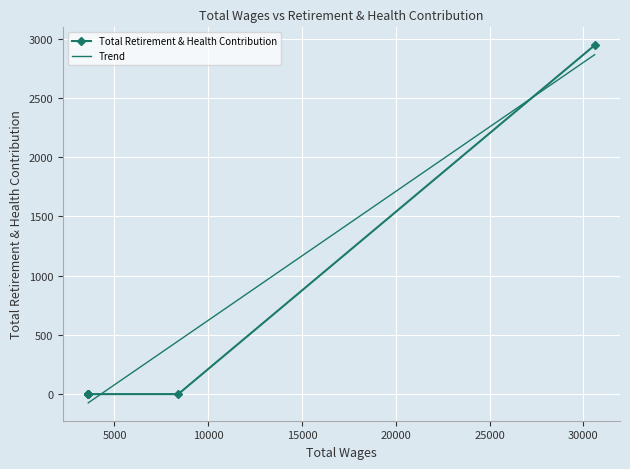

True or false: there are more than 1 points higher than both neighbors.

False